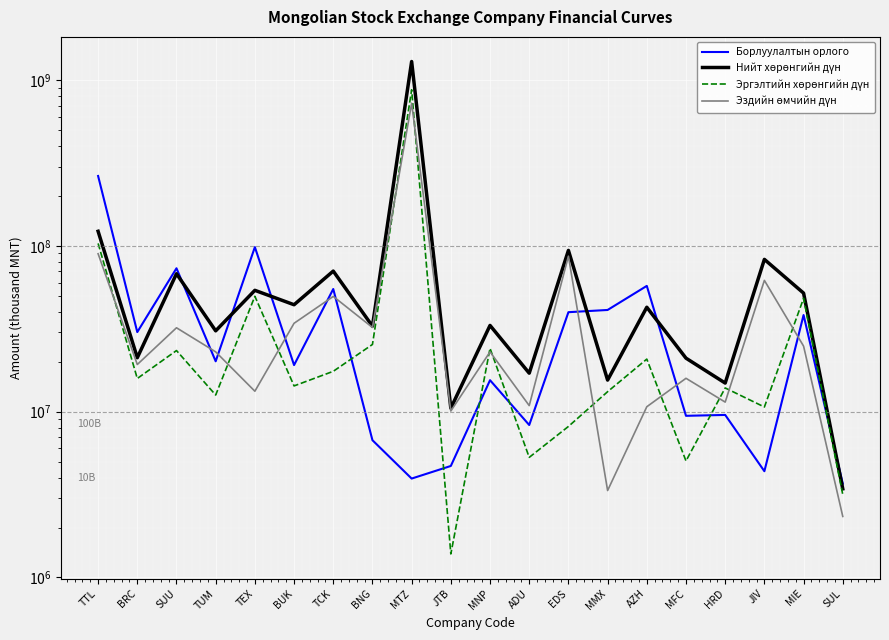

How many values in the Эздийн өмчийн дүн series exceed 22923594?

9